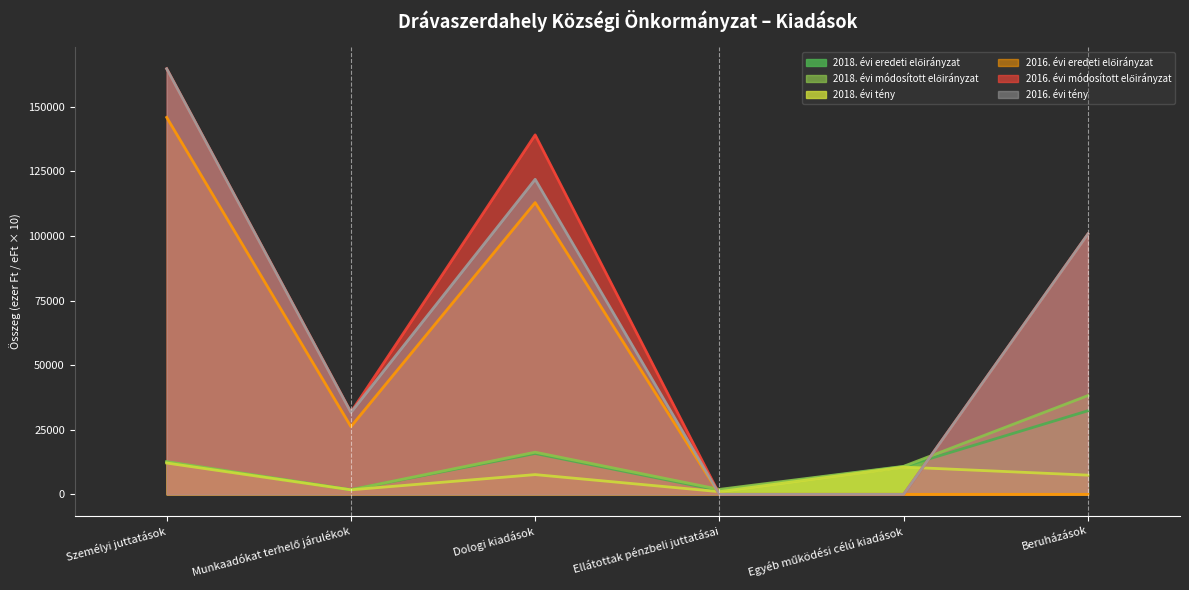

Count the number of data series in this chart.

6